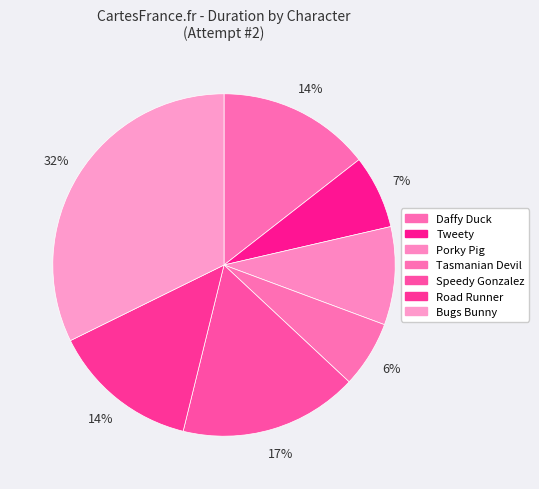

True or false: Porky Pig accounts for 1% of the total.

False